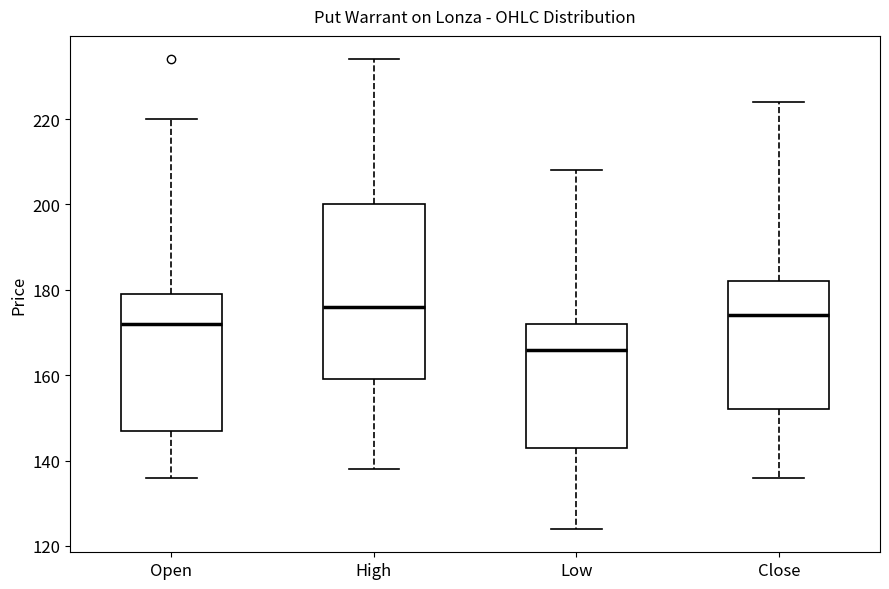

Reading left to right, read every box against the y-axis: the position of its median line, the range the box covers, and the ends of its whiskers. The values are not printed on the chart, so give them approximately, as read against the axis.

Open: median 172, box 148 to 180, whiskers 136 to 220
High: median 176, box 160 to 200, whiskers 138 to 234
Low: median 166, box 144 to 172, whiskers 124 to 208
Close: median 174, box 152 to 182, whiskers 136 to 224